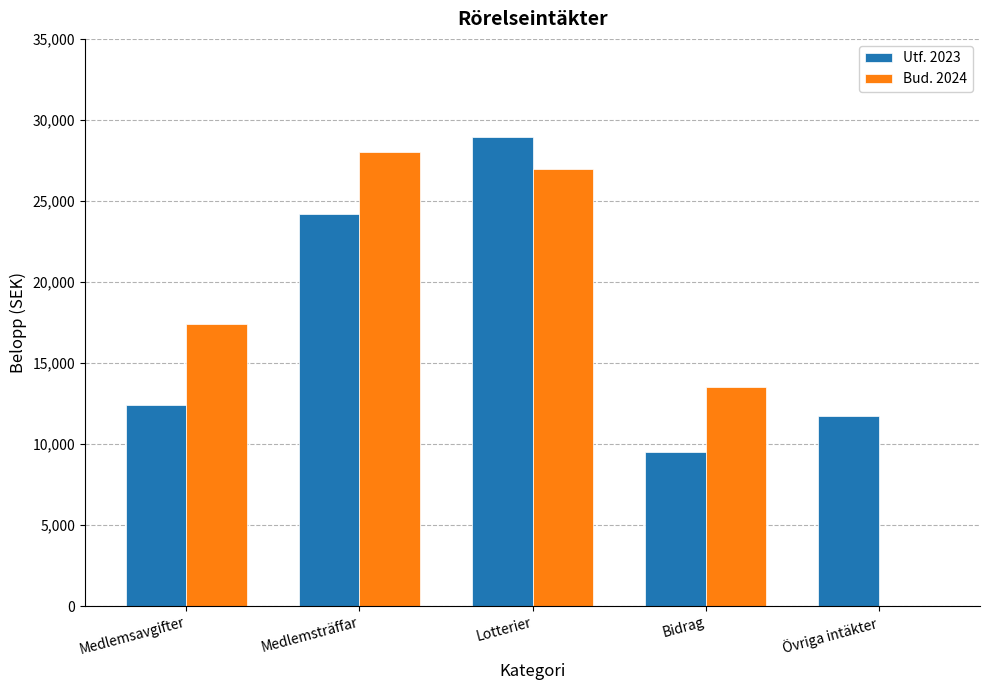

Between Medlemsträffar and Övriga intäkter, which series saw the biggest shift?

Bud. 2024